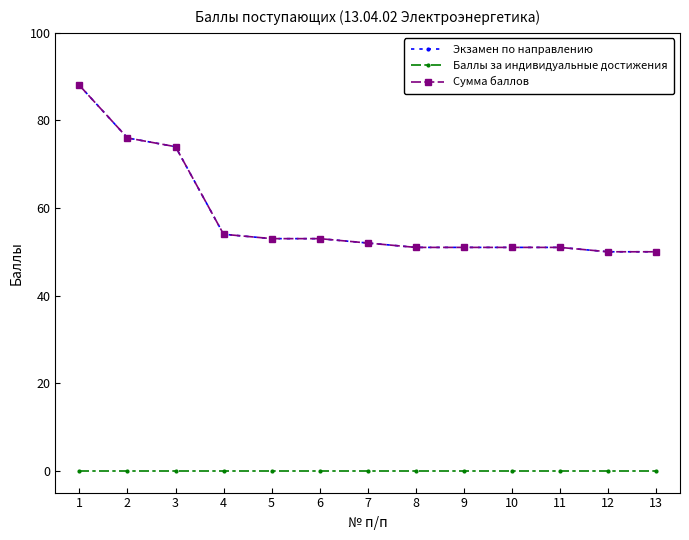

At which label is Баллы за индивидуальные достижения closest to 0?

1